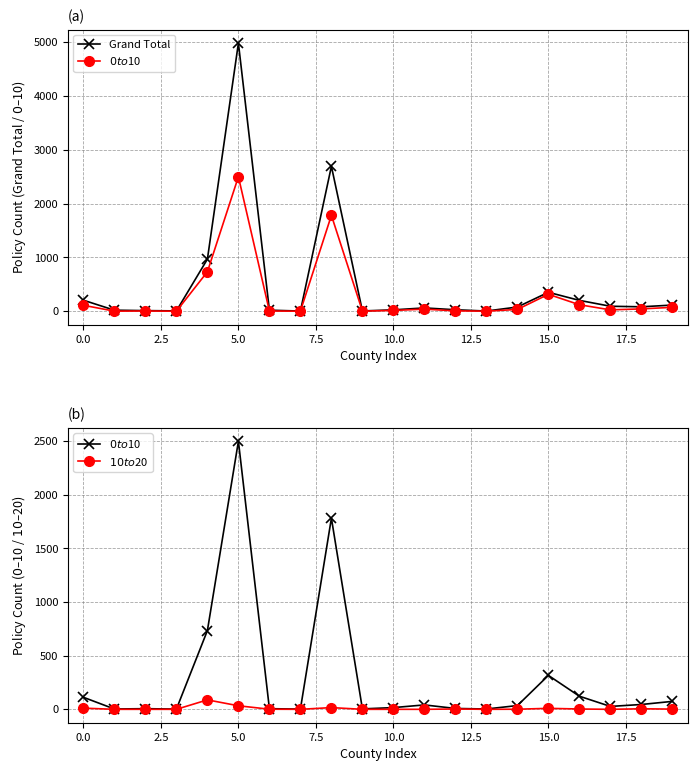

Reading left to right, transcribe all the data shown in this chart.

Grand Total: 206	21	13	8	968	4977	21	5	2691	7	27	63	29	5	80	353	203	94	84	116
$0 to $10: 112	3	6	2	734	2498	6	2	1781	4	16	41	8	3	35	316	122	27	45	74
$10 to $20: 11	0	0	0	88	33	1	0	16	0	0	0	3	0	1	9	3	0	5	2